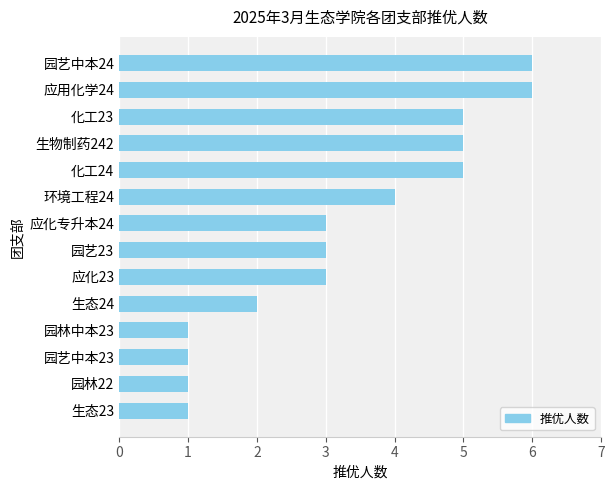

Approximately how many times larger is the value at 园艺23 compared to 园林中本23?

3.0